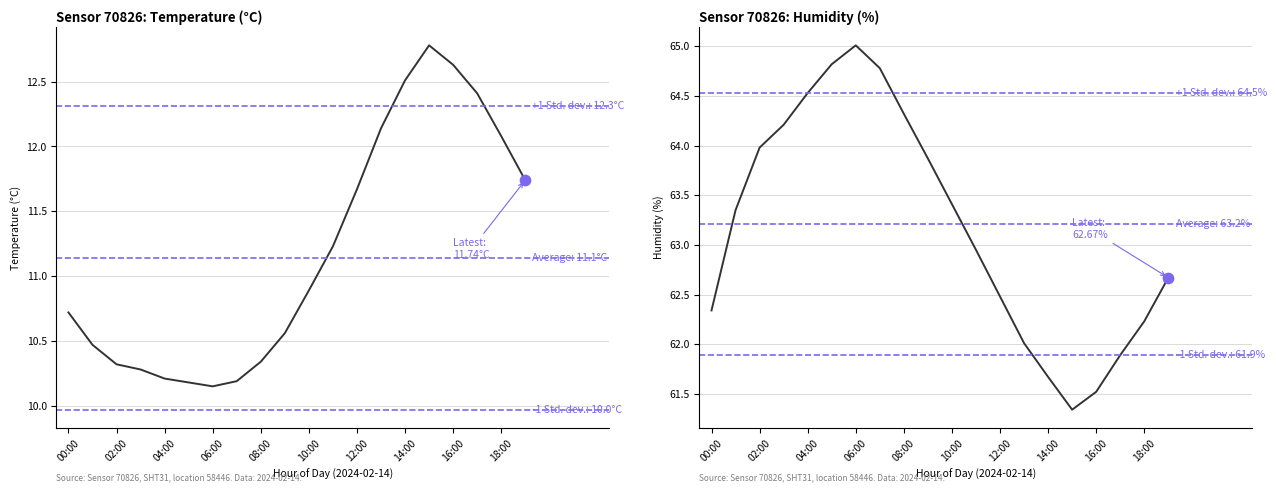

Which series contains the lowest Y value?

temperature